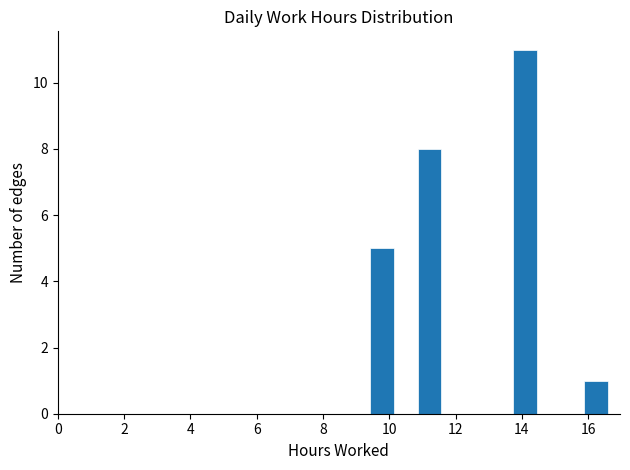

Around what value on the x-axis is the tallest bar? Give the approximate position of its centre, as read against the axis.

14.0